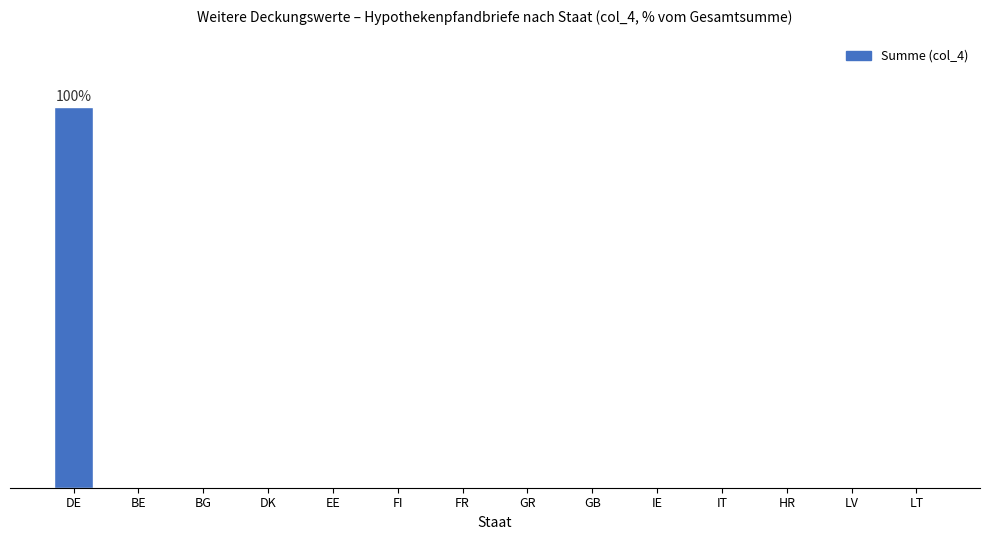

Which has a higher value, LT or EE?

LT